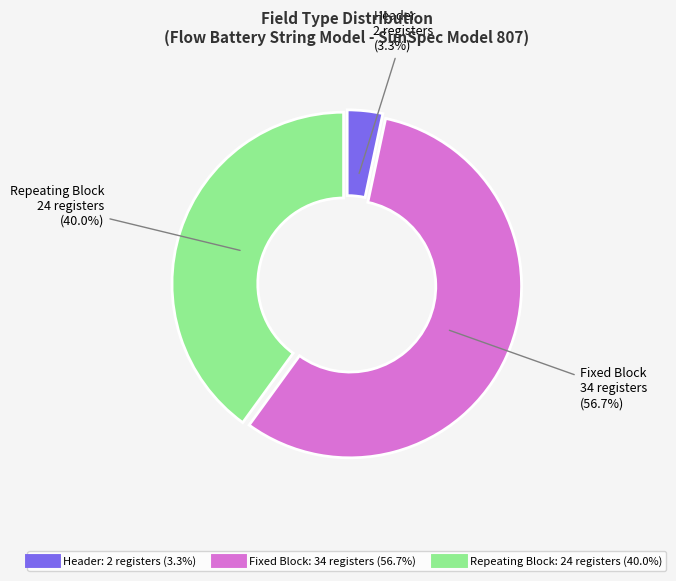

True or false: Repeating Block accounts for 40% of the total.

True